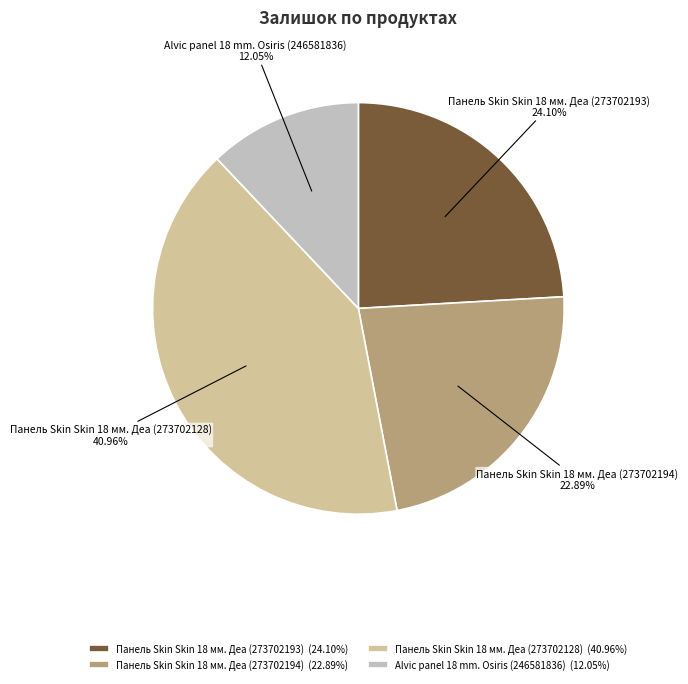

What percentage is the Панель Skin Skin 18 мм. Деа (273702194) slice, to the nearest percent?

23%